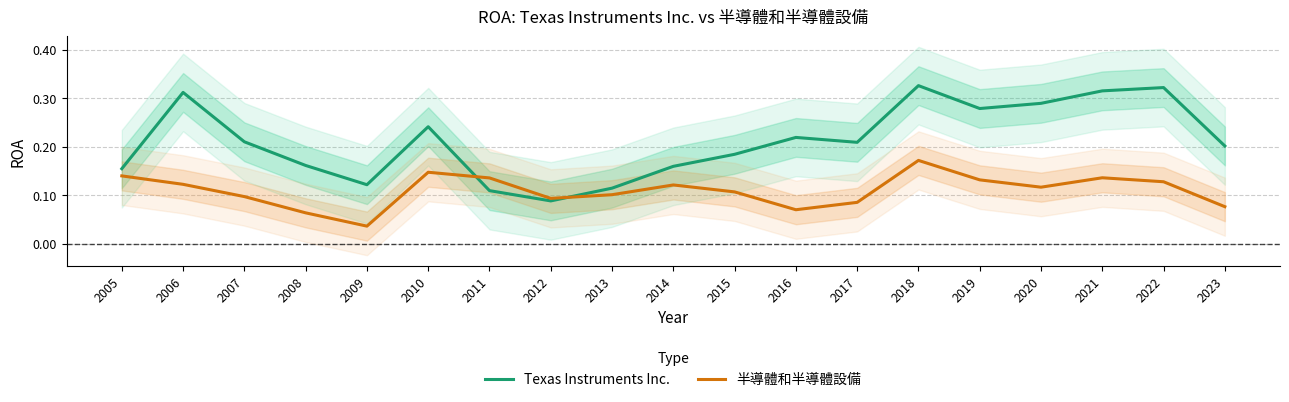

At 2016, list the series in order from smallest to largest.

半導體和半導體設備, Texas Instruments Inc.